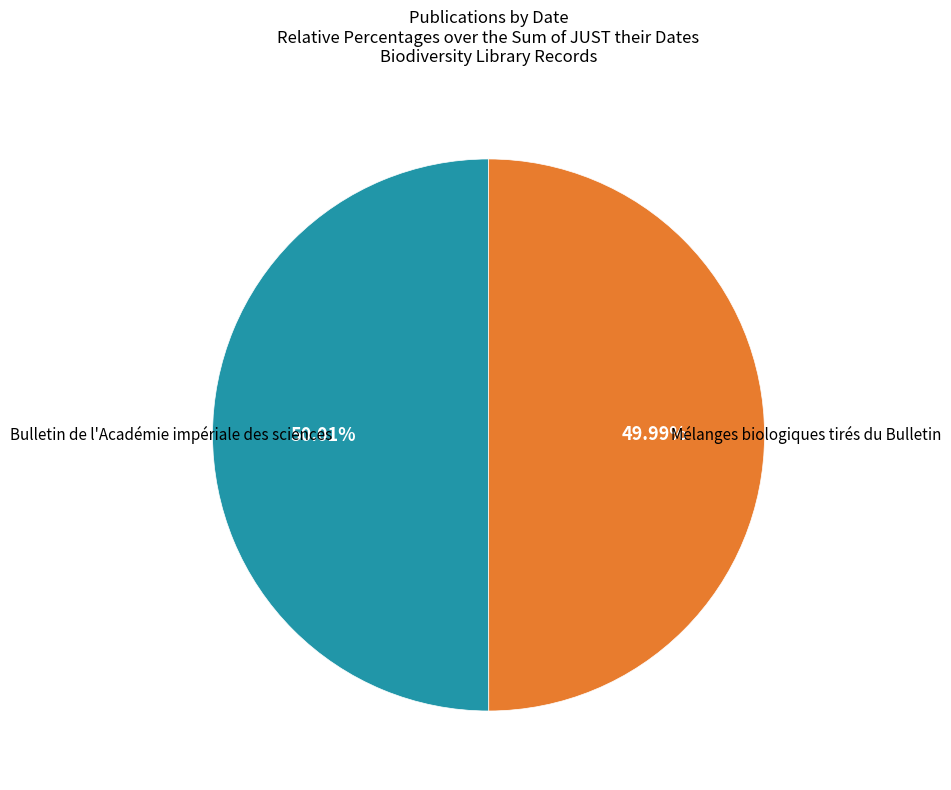

To the nearest percent, what percentage of the pie is Mélanges biologiques tirés du Bulletin?

50%